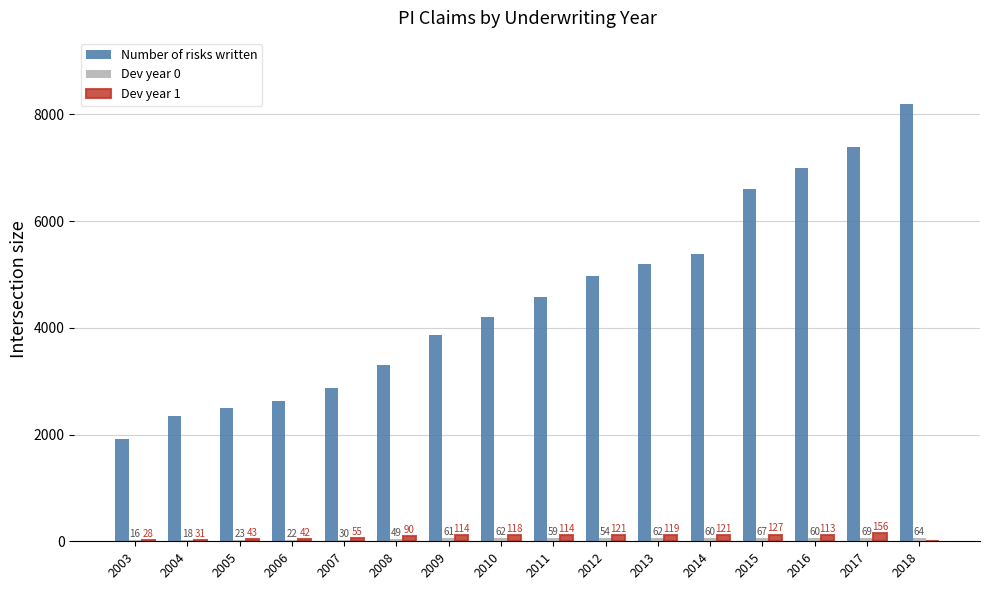

Which label corresponds to the largest value in the chart?

2018